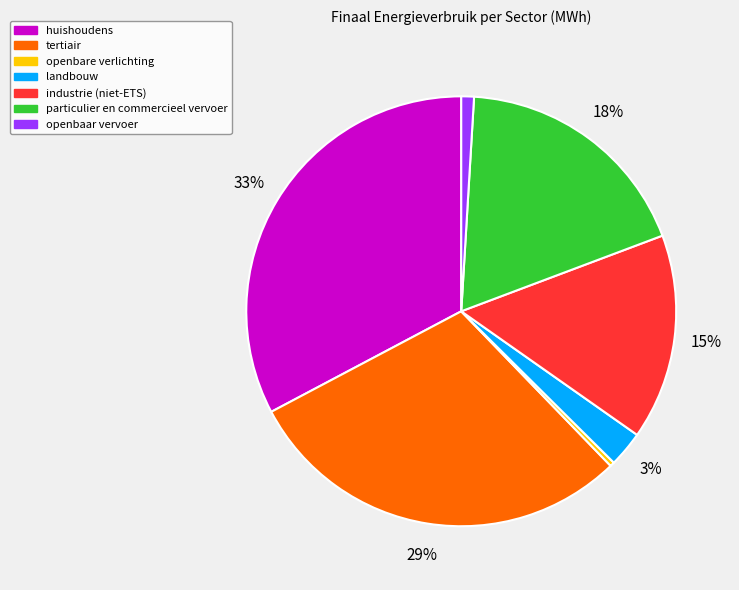

Count the number of slices in the pie.

7